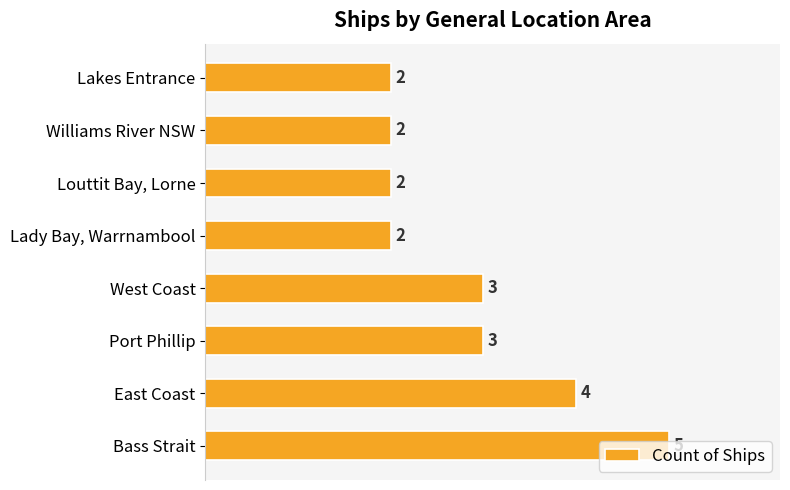

What is the average value?

3